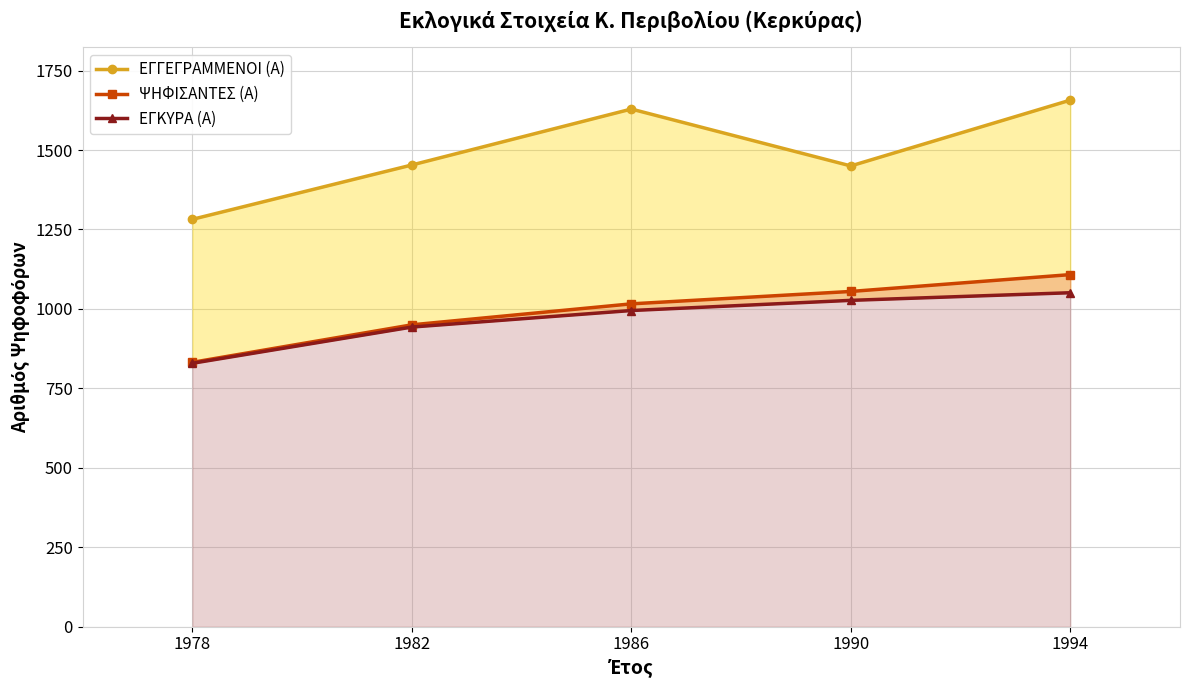

True or false: ΨΗΦΙΣΑΝΤΕΣ (Α) and ΕΓΓΕΓΡΑΜΜΕΝΟΙ (Α) cross at least once.

False